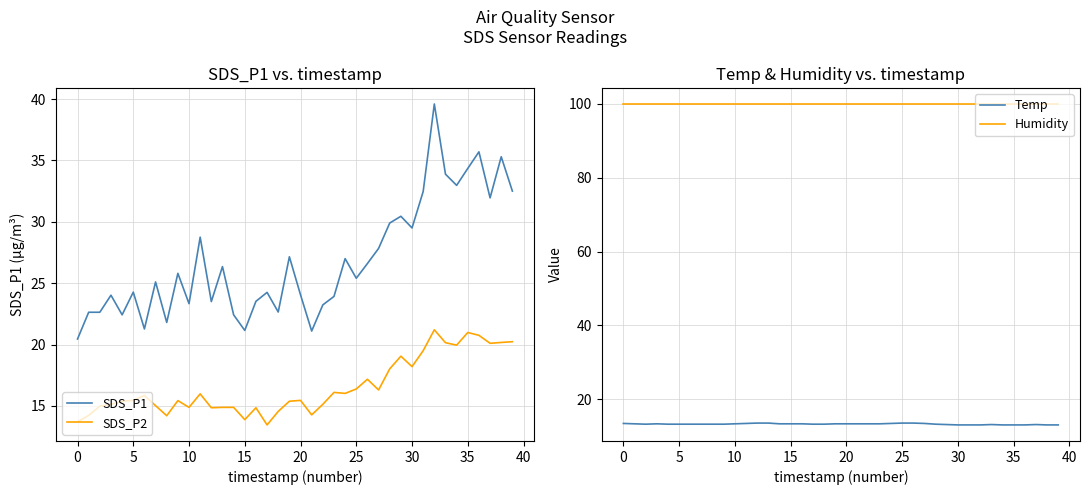

At how many categories does at least one series exceed 31?

40